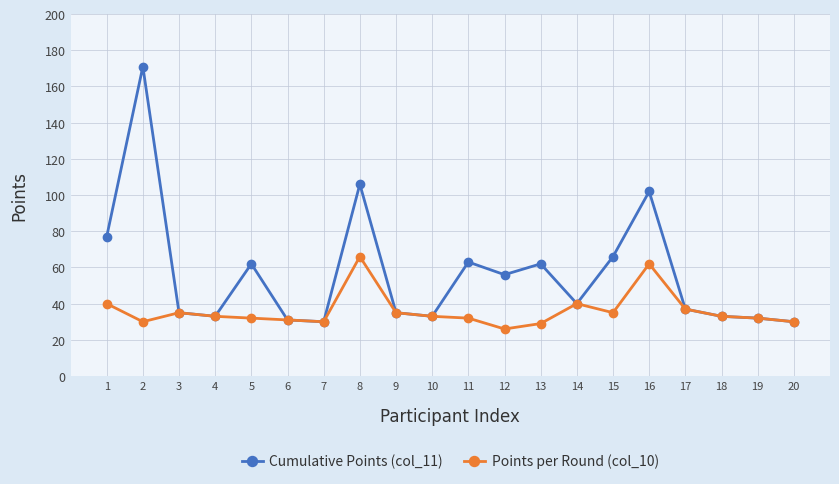

Is it true that Cumulative Points (col_11) equals 45 at 6?

False